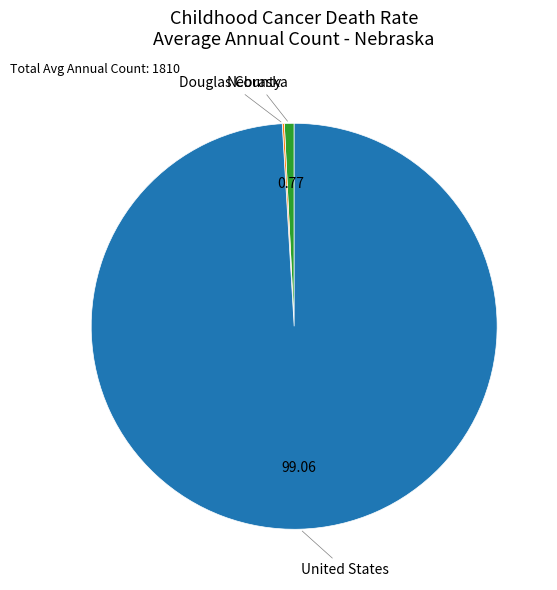

Does any single category account for the majority?

Yes